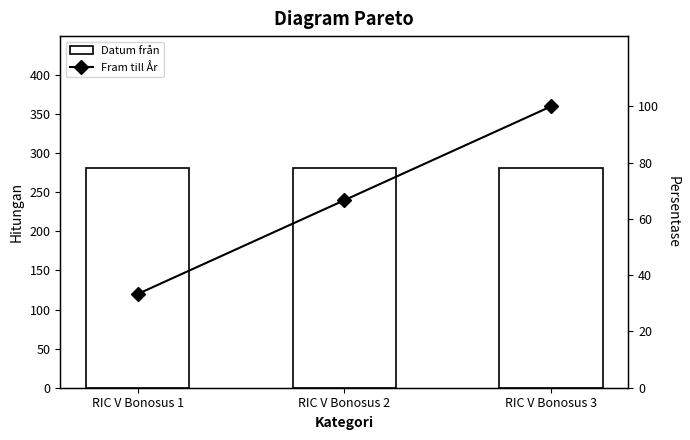

What is the sum of the Datum från values at RIC V Bonosus 1 and RIC V Bonosus 3?

562.0